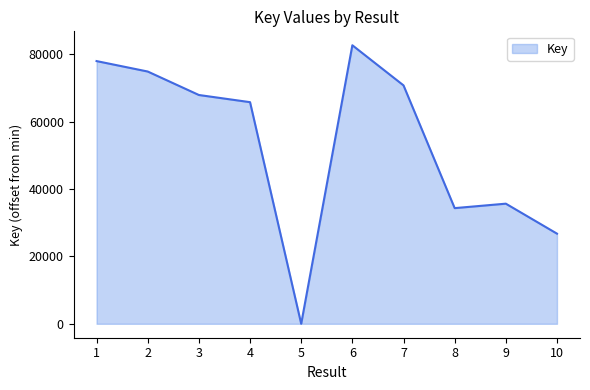

What is the change in value from 2 to 7?

-4114